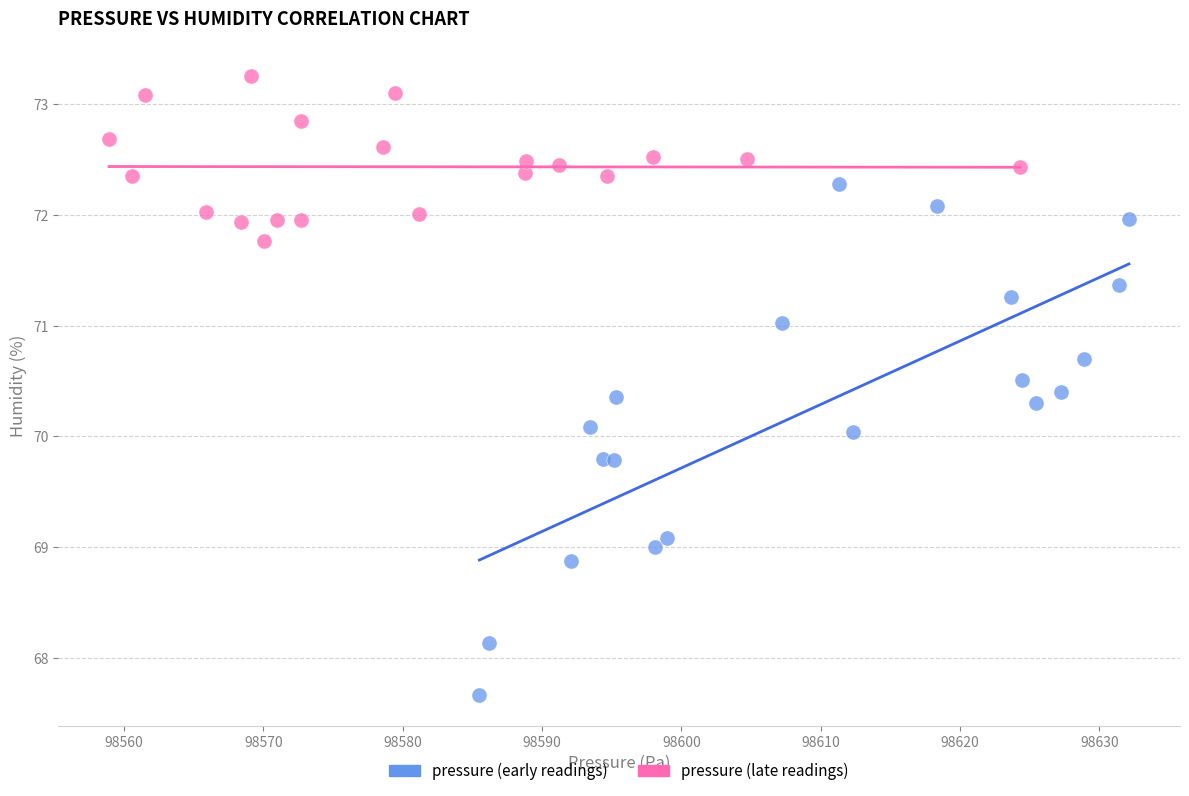

Which series contains the highest Y value?

pressure (late readings)